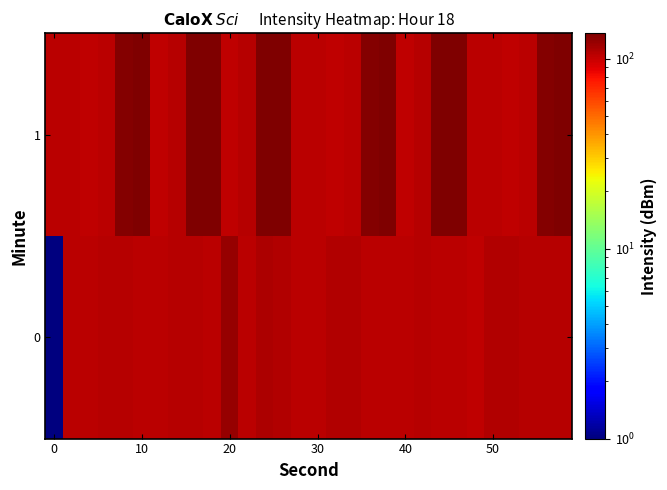

What is the smallest value displayed?

1.0